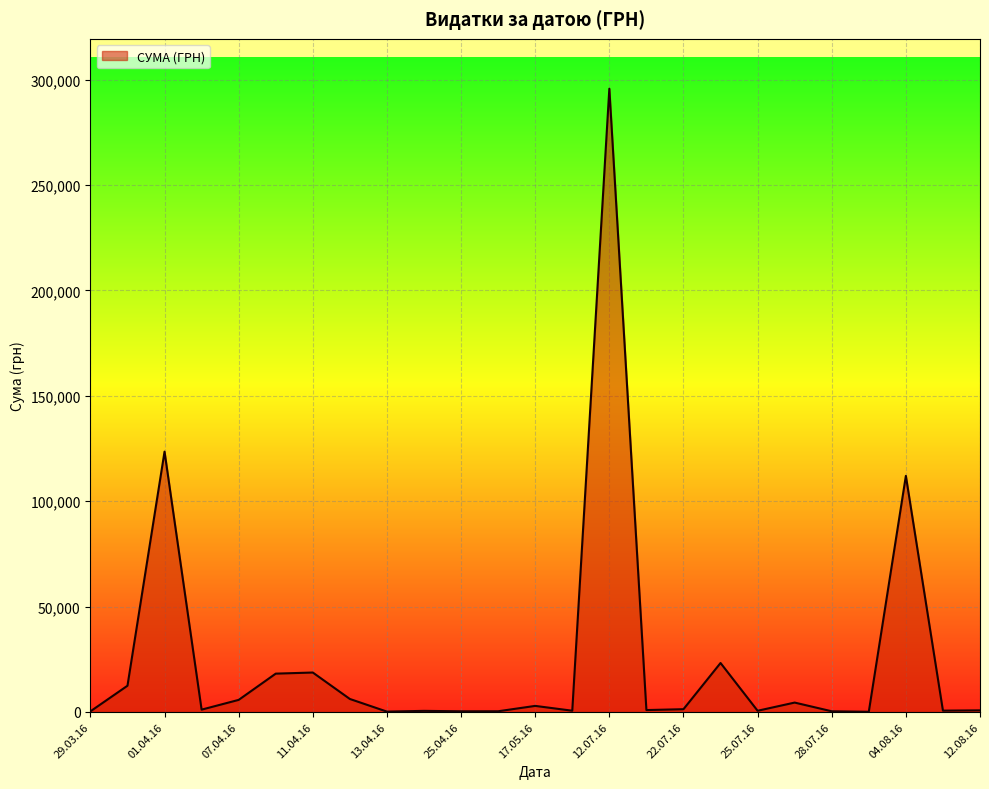

What is the maximum value shown in the chart?

295638.6